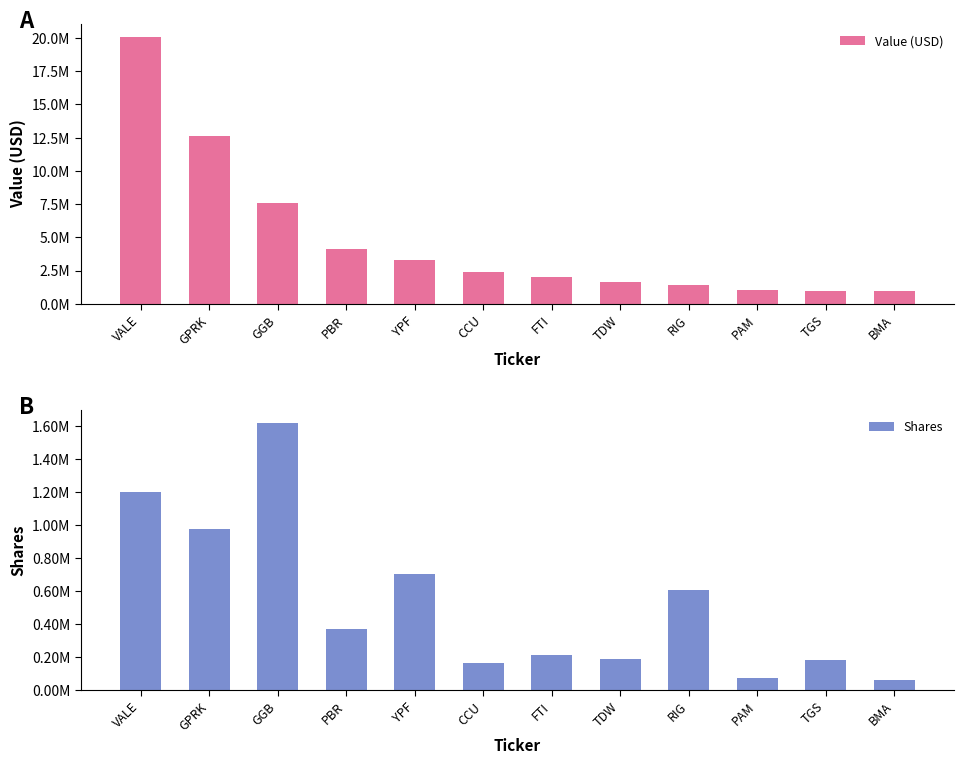

What is the sum of the Shares values at GPRK and RIG?

1579816